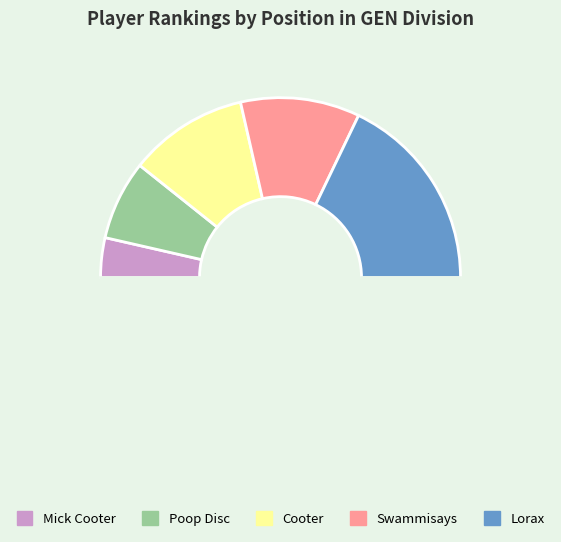

Count the number of slices in the pie.

6